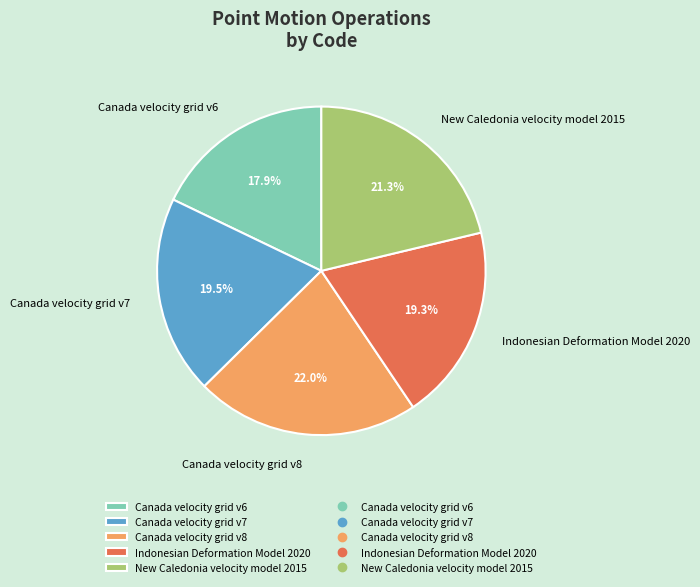

To the nearest percent, what is the difference between the largest and smallest slice percentages?

4%